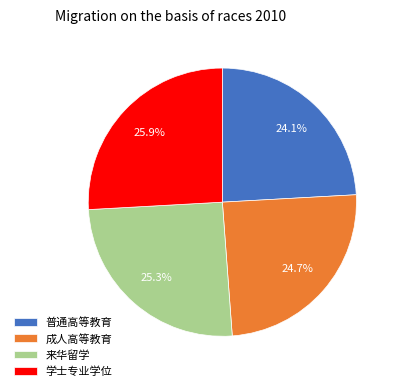

Rank the categories by value from highest to lowest.

学士专业学位, 来华留学, 成人高等教育, 普通高等教育